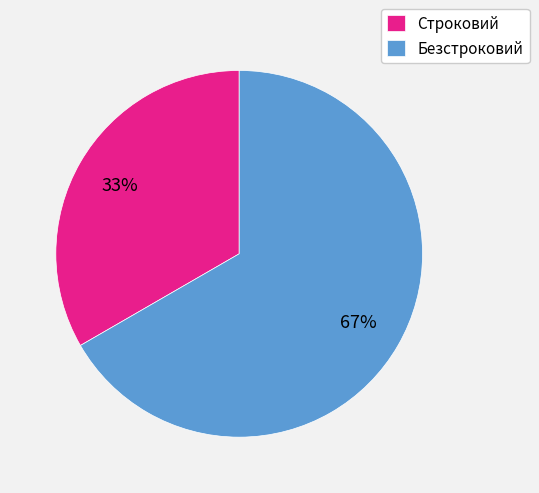

Between Строковий and Безстроковий, which is larger?

Безстроковий